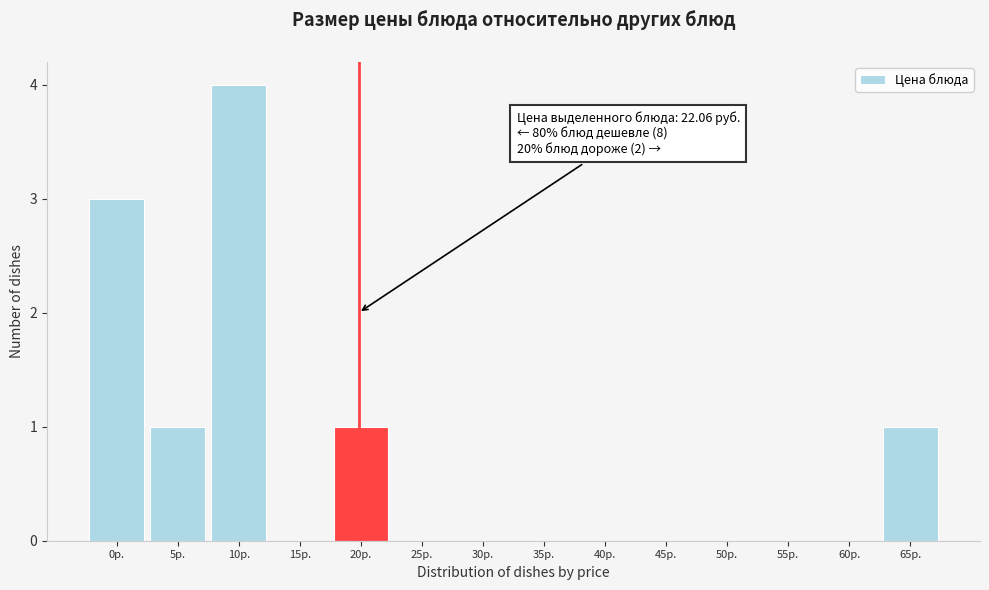

Reading right to left, what are all the values shown in this chart?

65р.=1	60р.=0	55р.=0	50р.=0	45р.=0	40р.=0	35р.=0	30р.=0	25р.=0	20р.=1	15р.=0	10р.=4	5р.=1	0р.=3